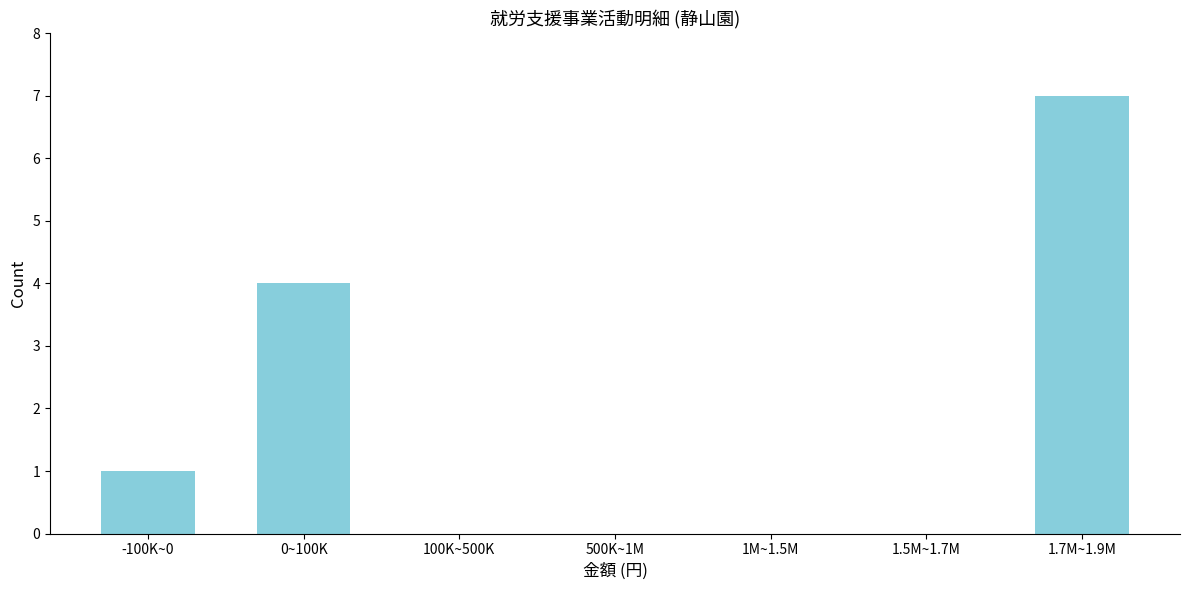

Reading left to right, list all the values displayed in this chart.

-100K~0=1	0~100K=4	100K~500K=0	500K~1M=0	1M~1.5M=0	1.5M~1.7M=0	1.7M~1.9M=7